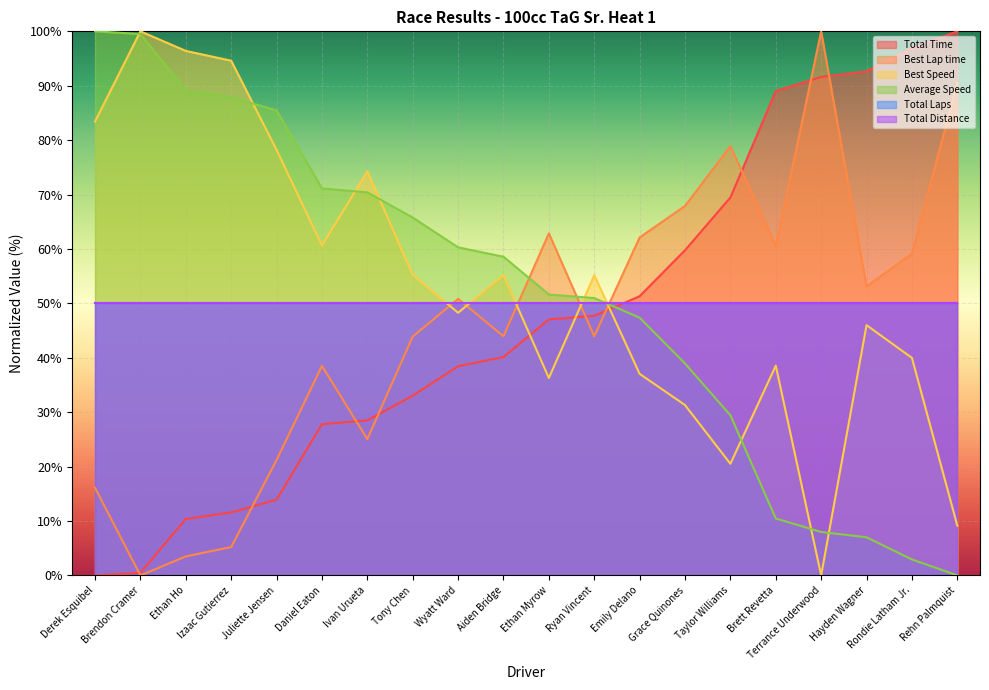

True or false: Best Lap time has more than 1 points higher than both neighbors.

True